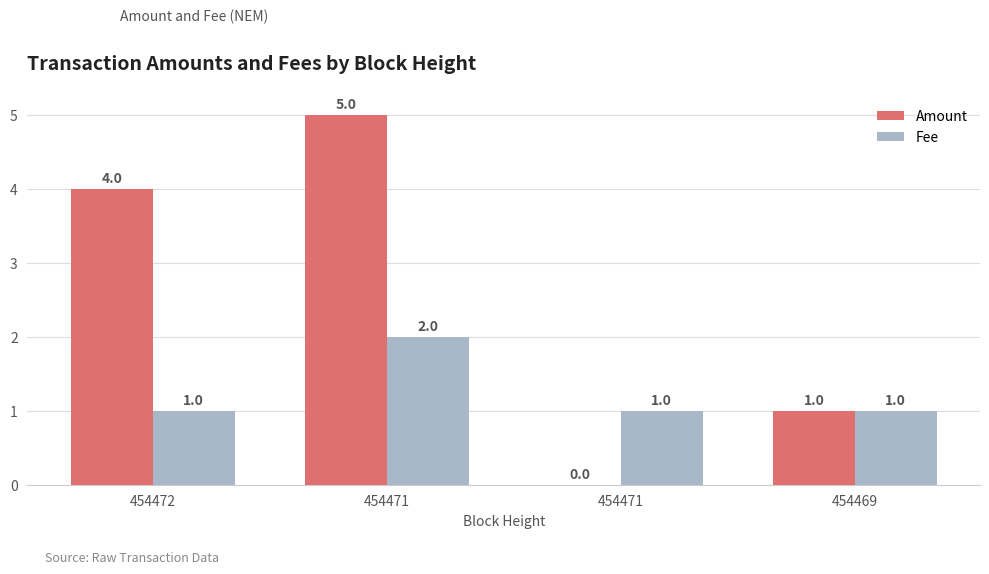

Reading left to right, extract all data points from this chart.

Amount: 454472=4	454471=5	454471=0	454469=1
Fee: 454472=1	454471=2	454471=1	454469=1